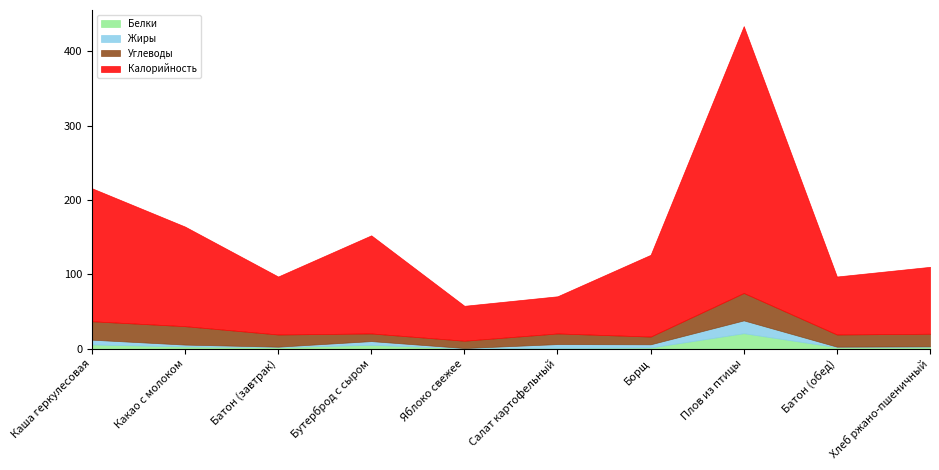

Which series changed the most between Каша геркулесовая and Бутерброд с сыром?

Калорийность